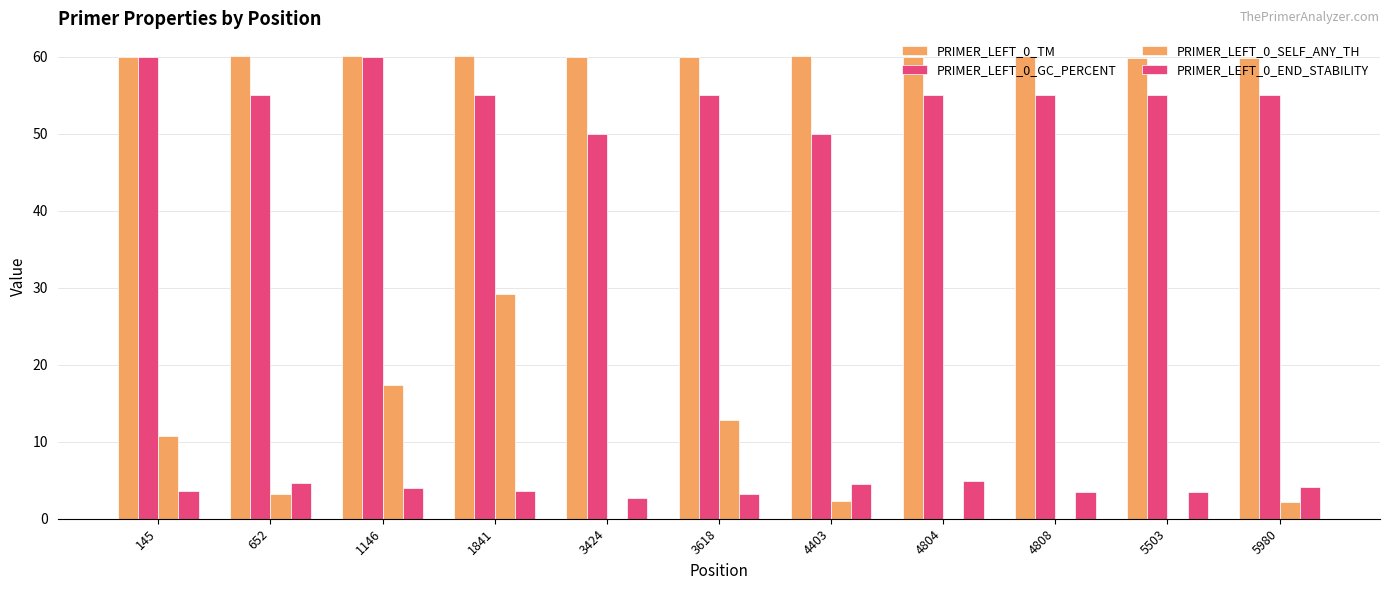

The PRIMER_LEFT_0_SELF_ANY_TH series shows 19.5 at 3618. True or false?

False